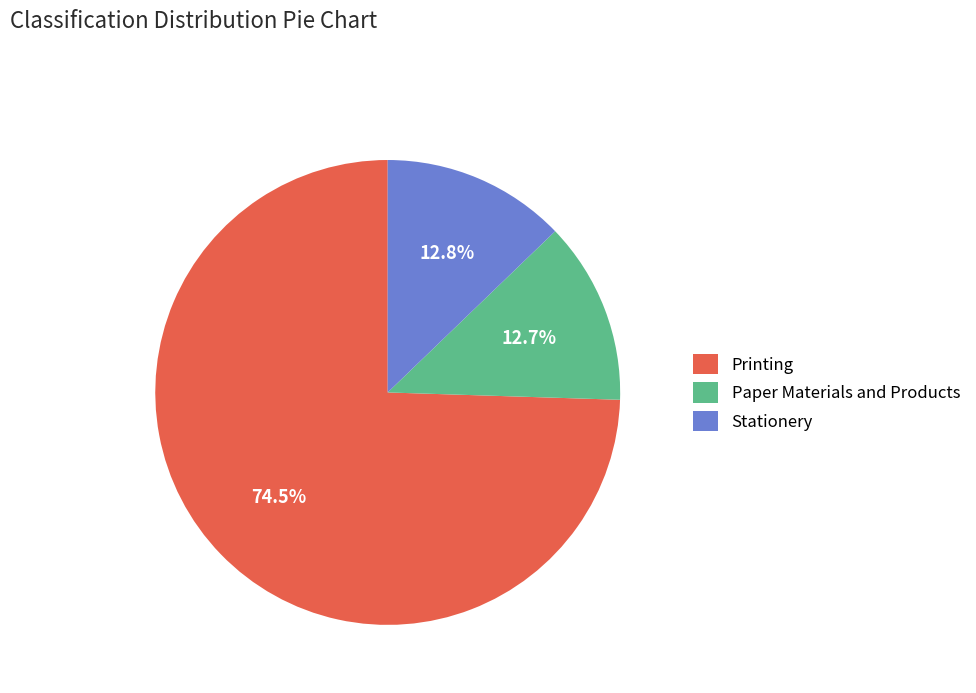

What percentage is NOT represented by Paper Materials and Products?

87.3%